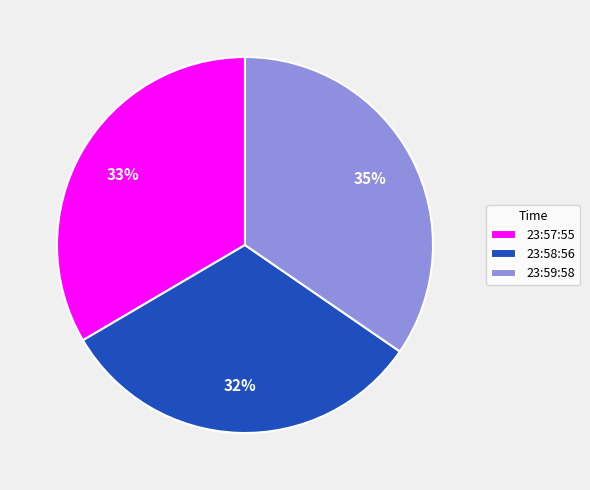

Count the number of slices in the pie.

3